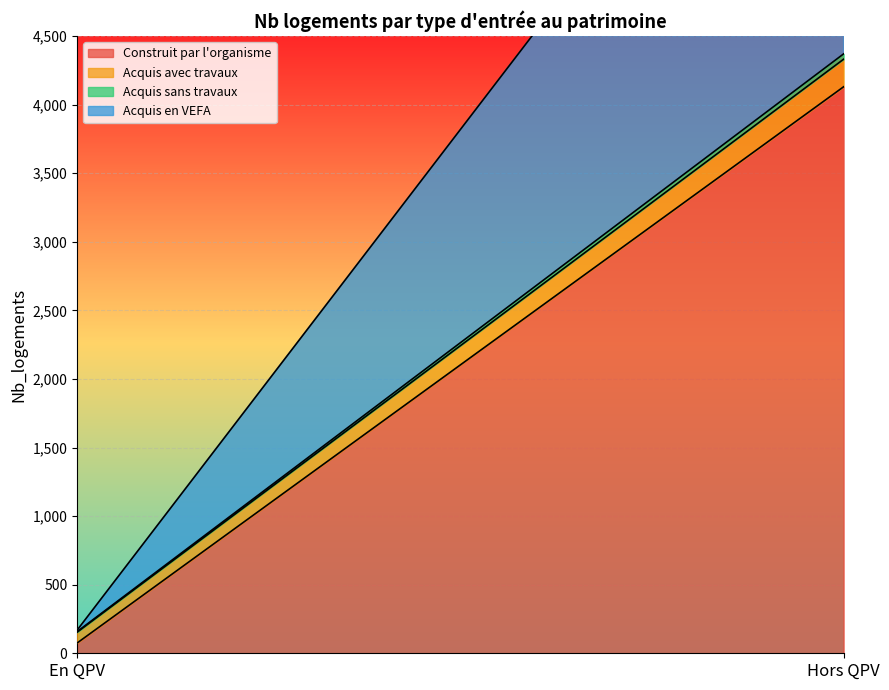

How many data points in Acquis avec travaux are less than 201?

1